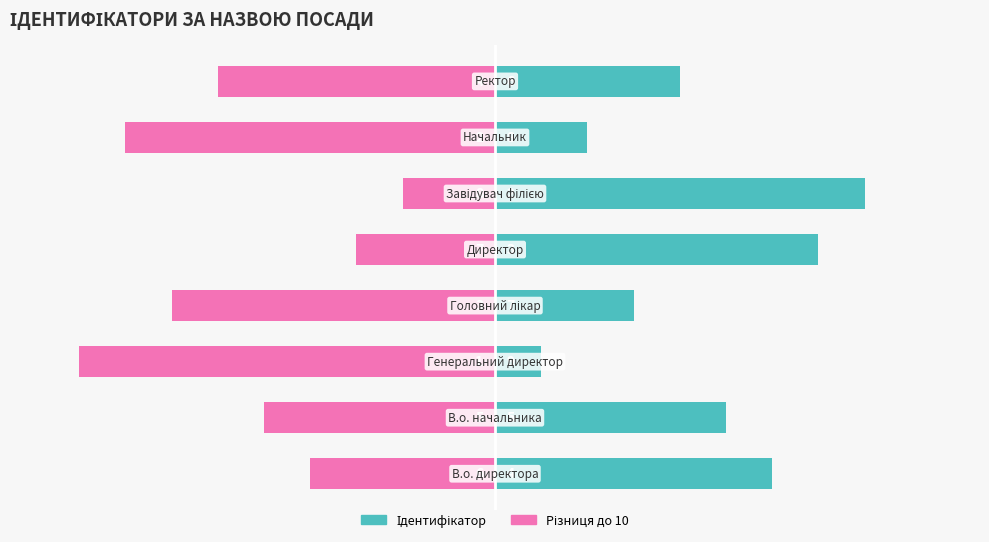

Which series has the widest spread of values?

Ідентифікатор